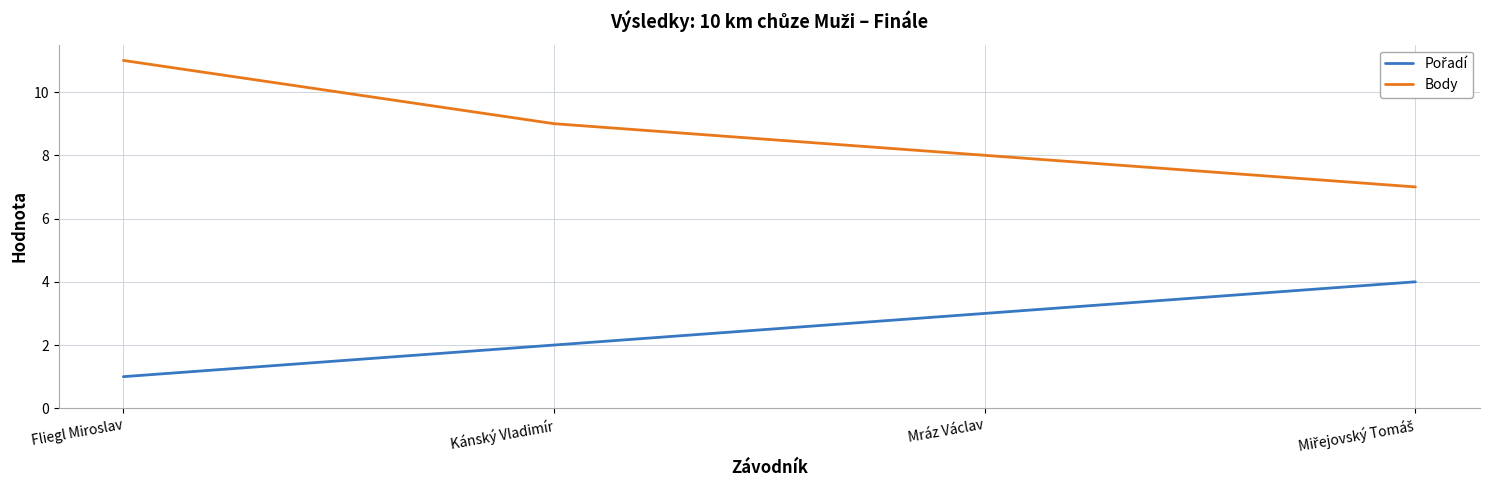

Which series has the largest total across all categories?

Body